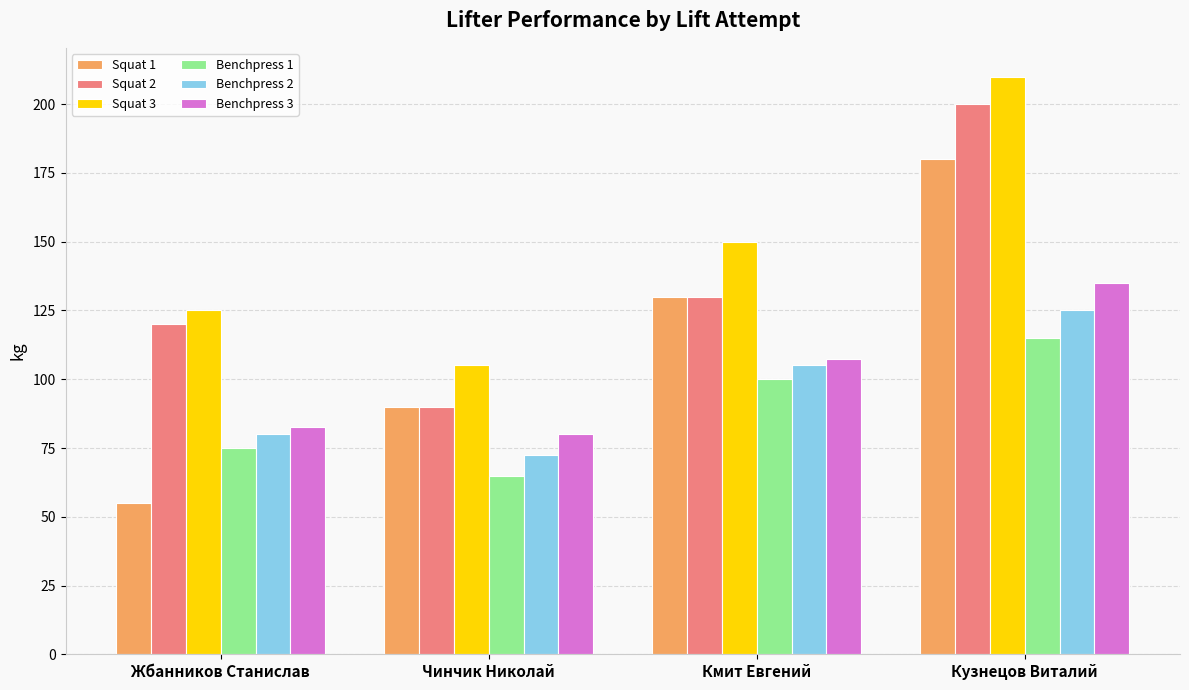

Reading right to left, list all the values displayed in this chart.

Squat 1: 180.0	130.0	90.0	55.0
Squat 2: 200.0	130.0	90.0	120.0
Squat 3: 210.0	150.0	105.0	125.0
Benchpress 1: 115.0	100.0	65.0	75.0
Benchpress 2: 125.0	105.0	72.5	80.0
Benchpress 3: 135.0	107.5	80.0	82.5